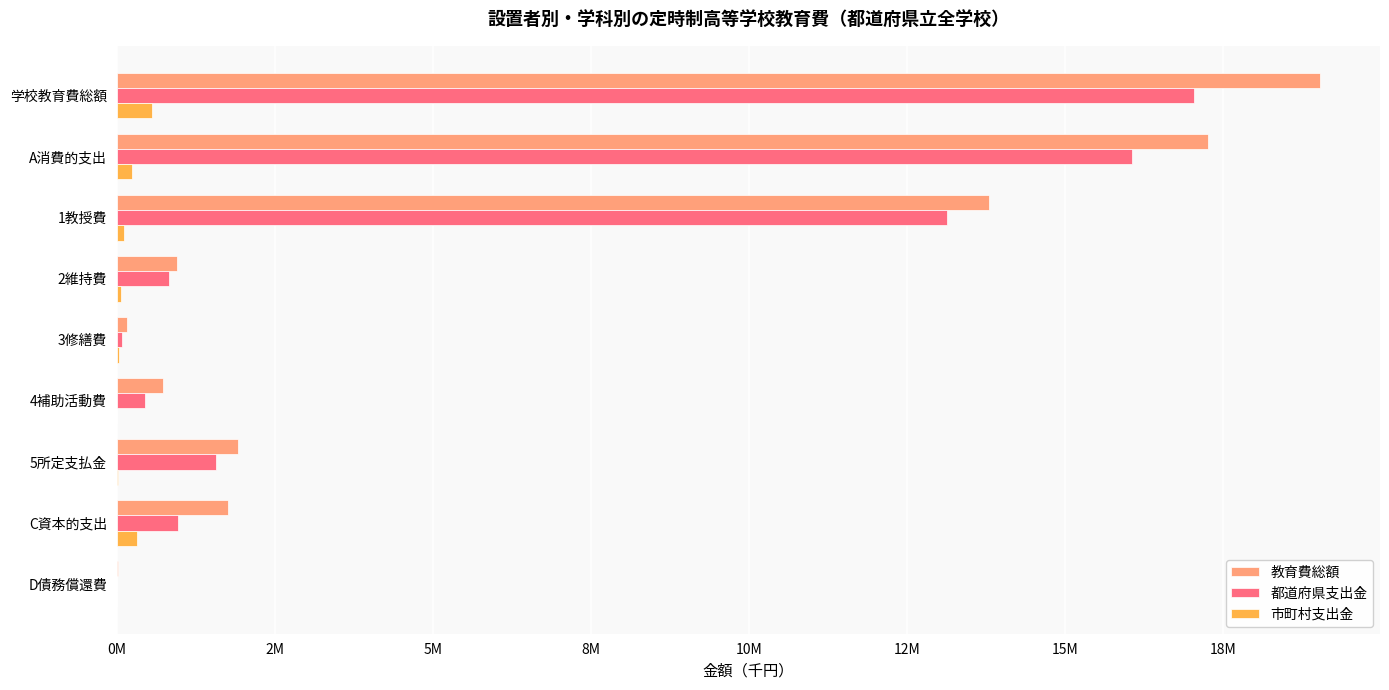

What are all the series names shown in the legend?

教育費総額, 都道府県支出金, 市町村支出金